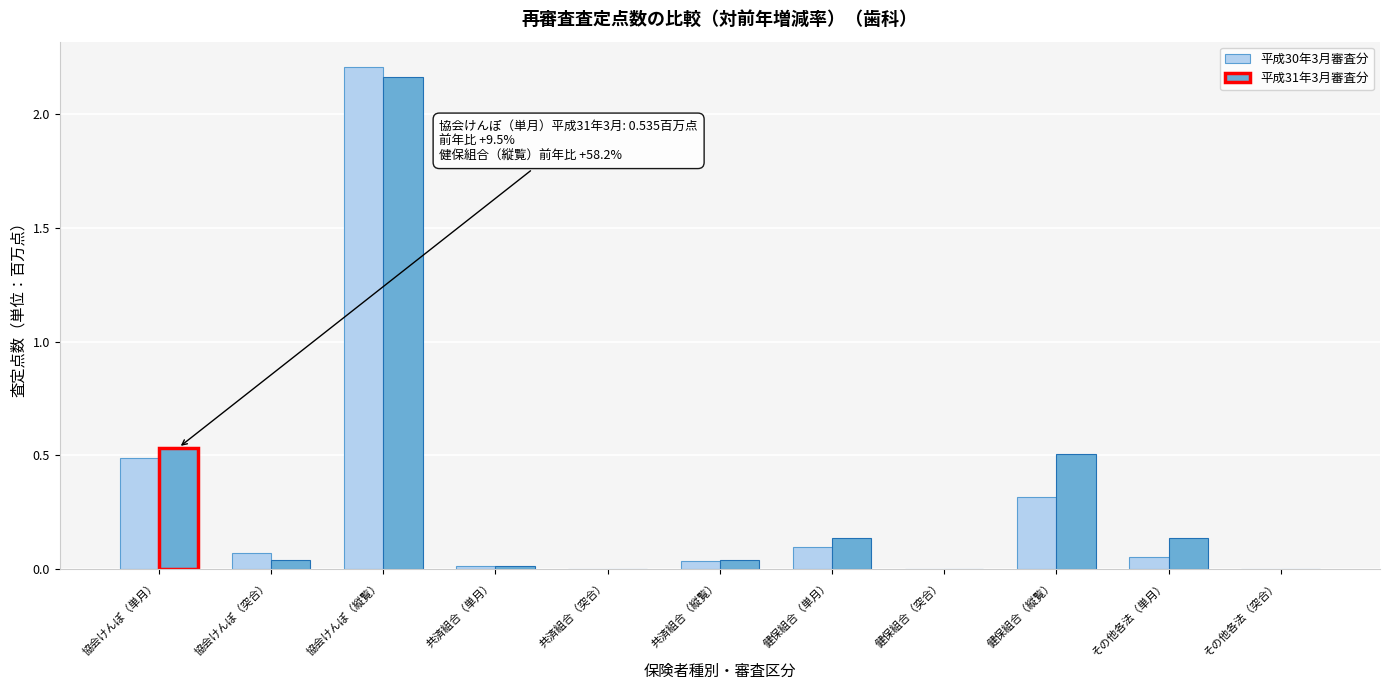

Between 協会けんぽ（単月） and その他各法（単月）, which series saw the biggest shift?

平成30年3月審査分